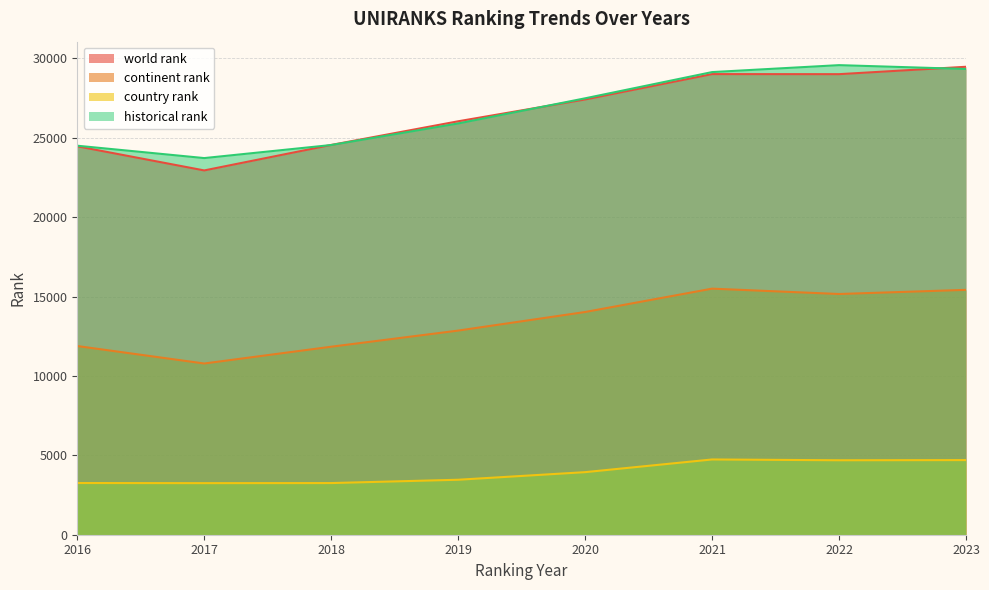

Where is the first local maximum for country rank?

2021